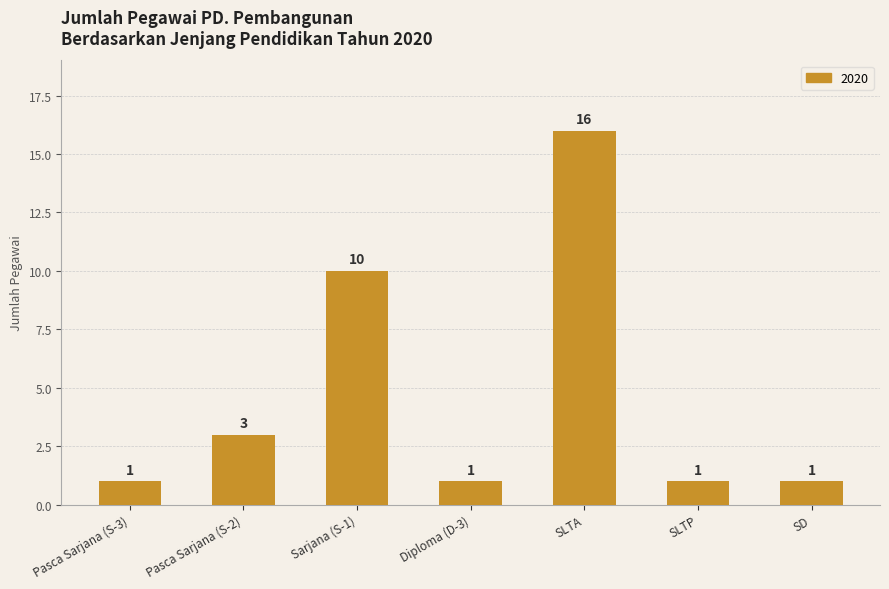

What is the smallest value displayed?

1